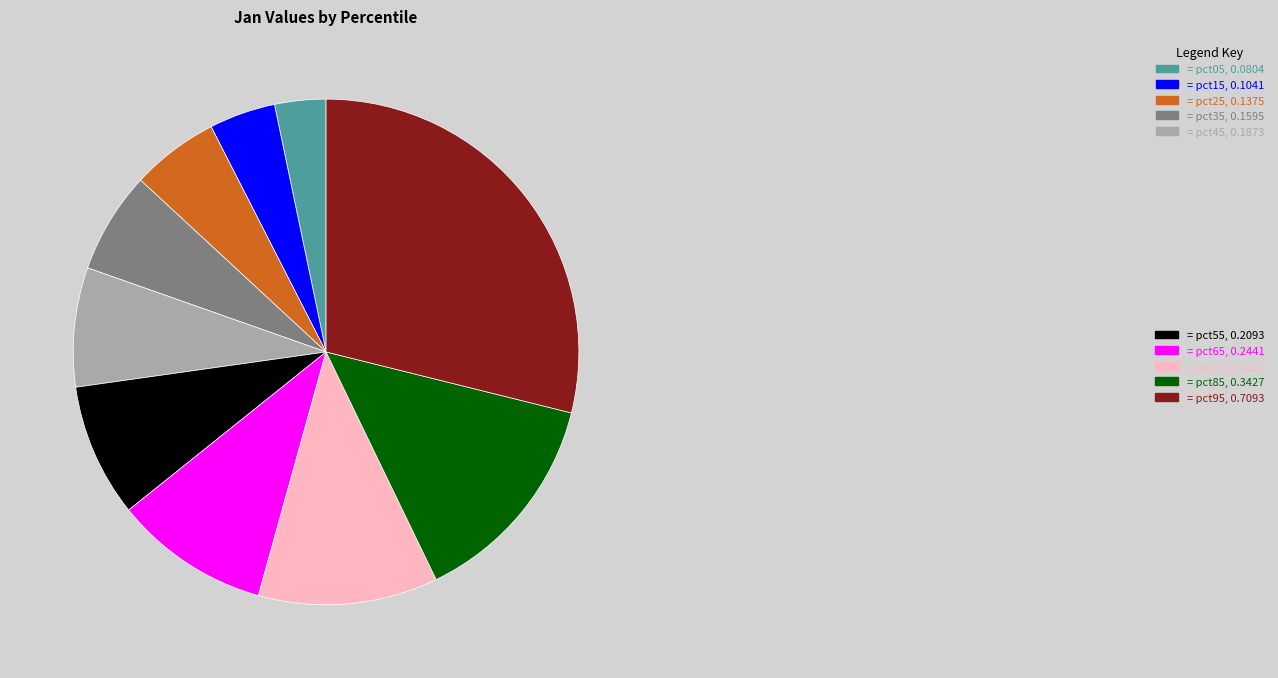

Is there a majority slice in this chart?

No